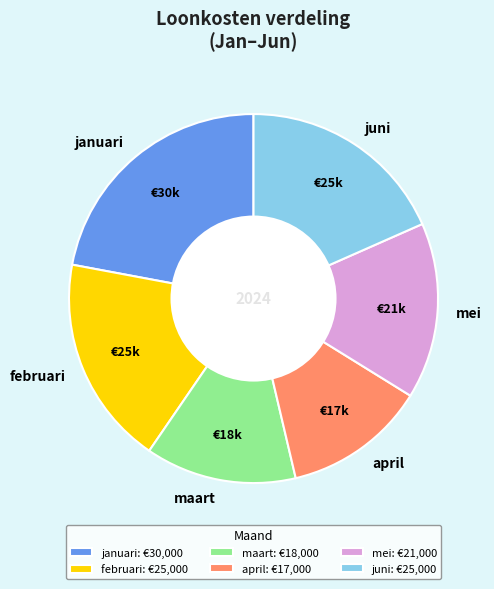

True or false: januari accounts for 8% of the total.

False